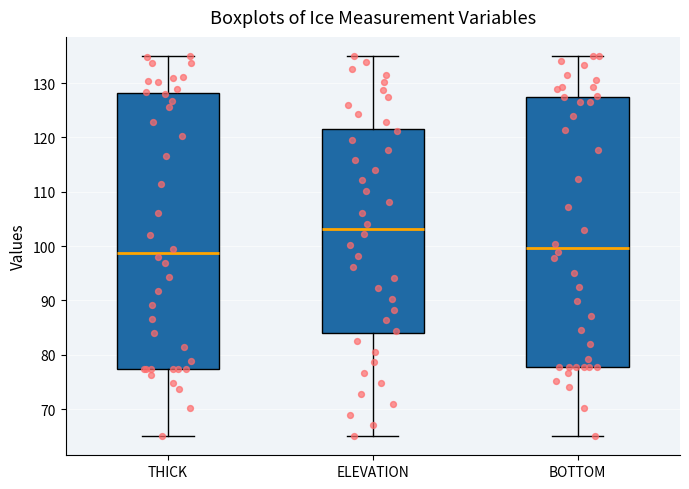

Which box has the highest median line?

ELEVATION